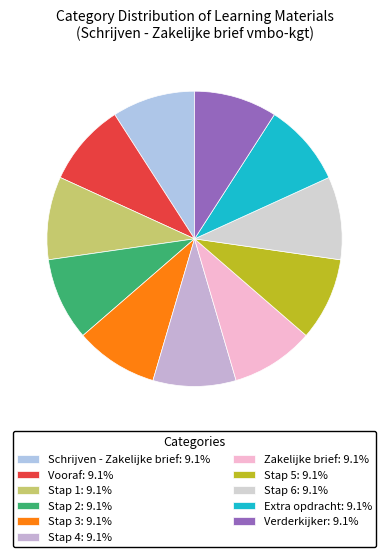

Count the number of slices in the pie.

11